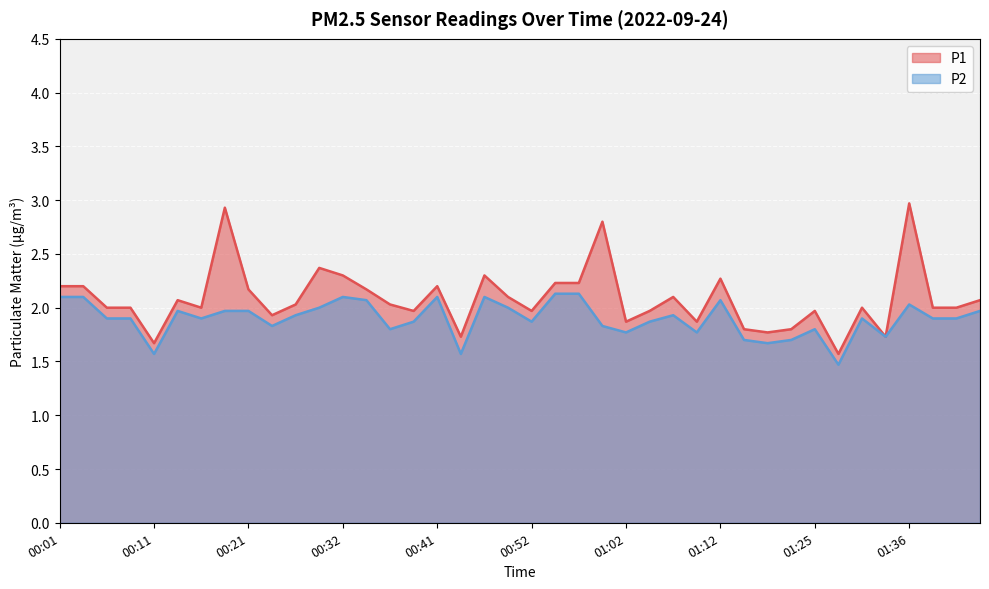

Is it true that P2 equals 2.3 at 01:14?

False